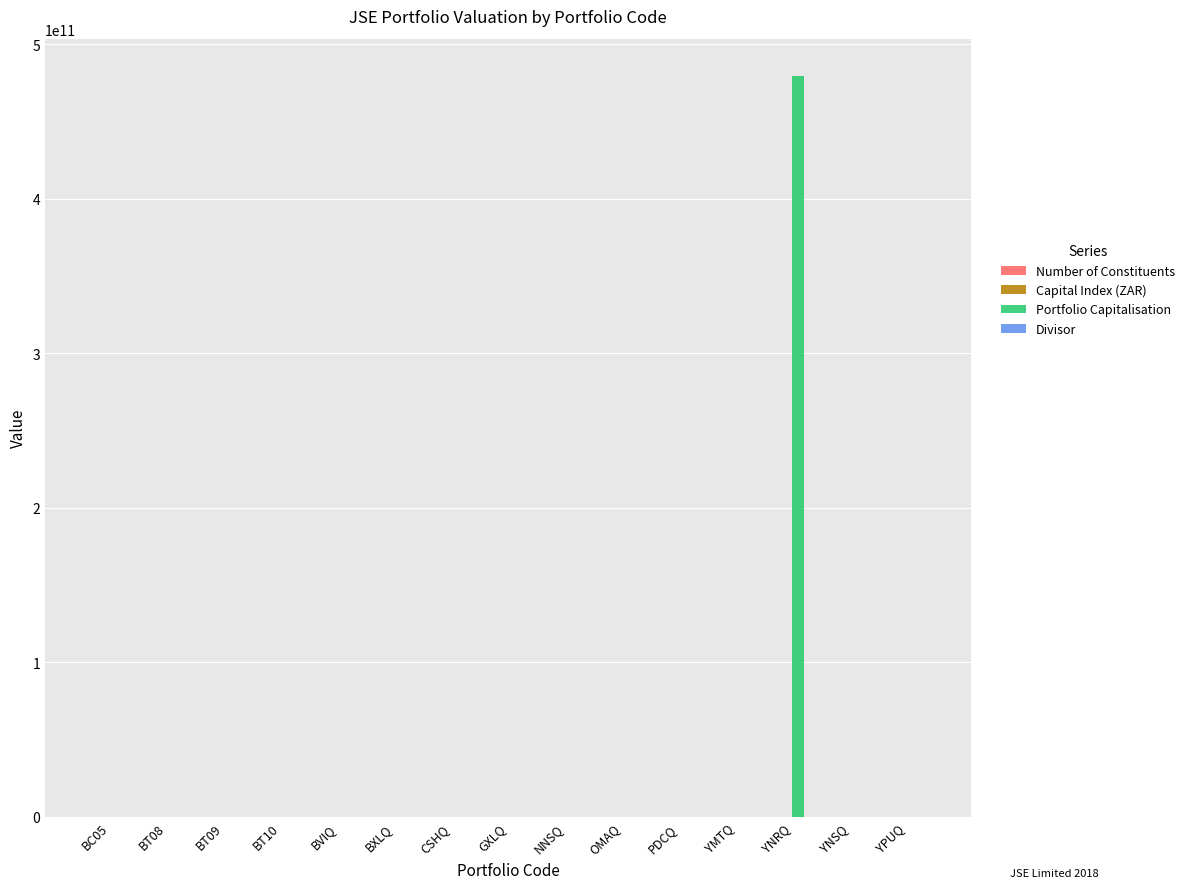

How many distinct data groups are displayed?

4